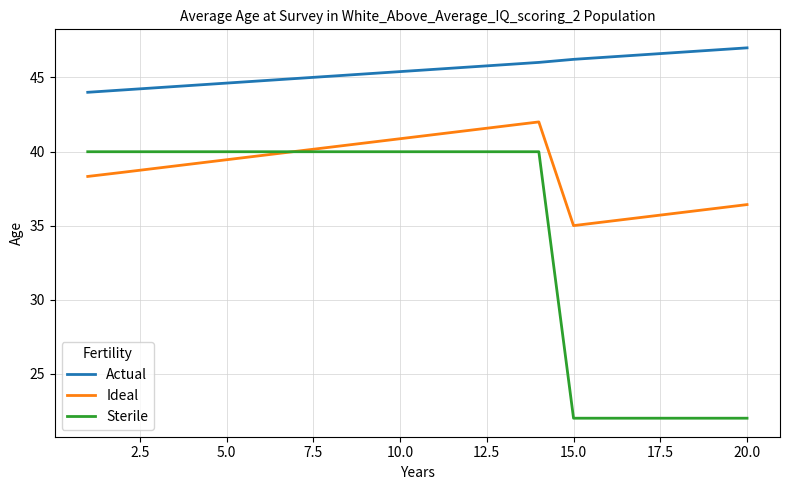

What is the difference between the maximum and minimum values in the Ideal series?

7.0